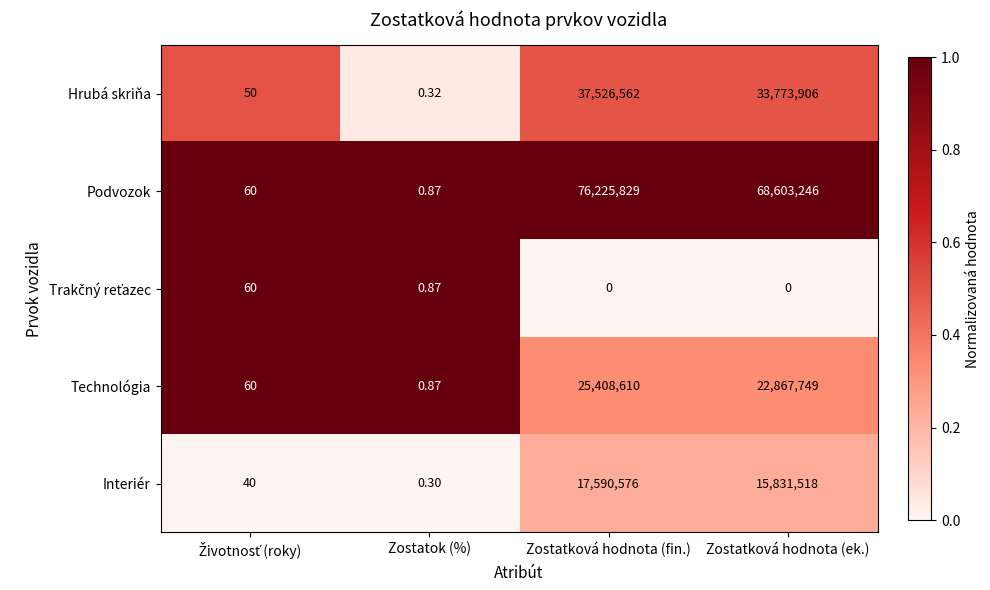

Which label corresponds to the largest value in the chart?

Zostatková hodnota (fin.)